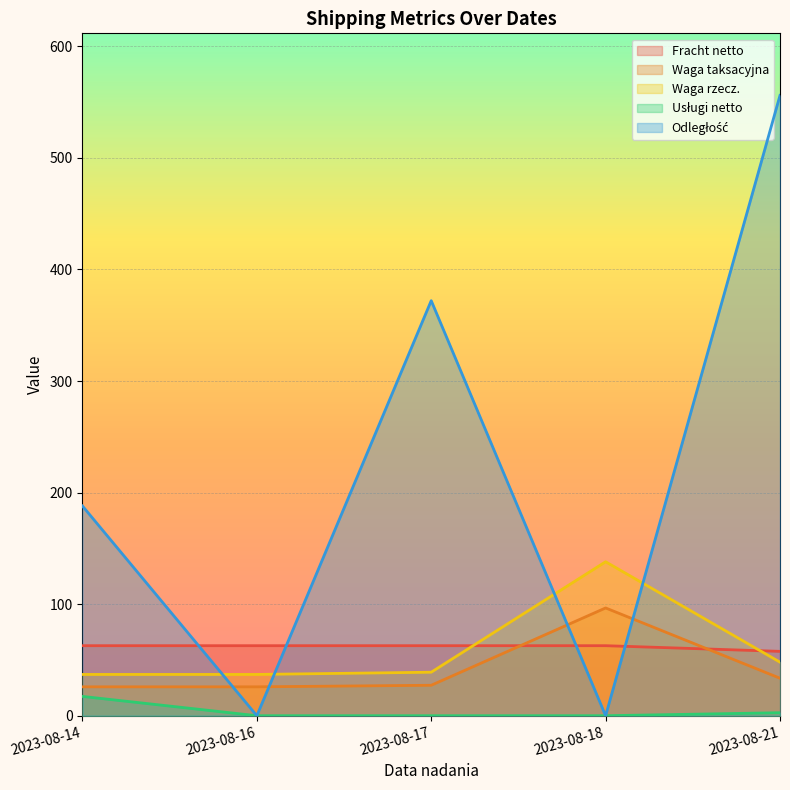

Is it true that Odległość equals 0.0 at 2023-08-16?

True